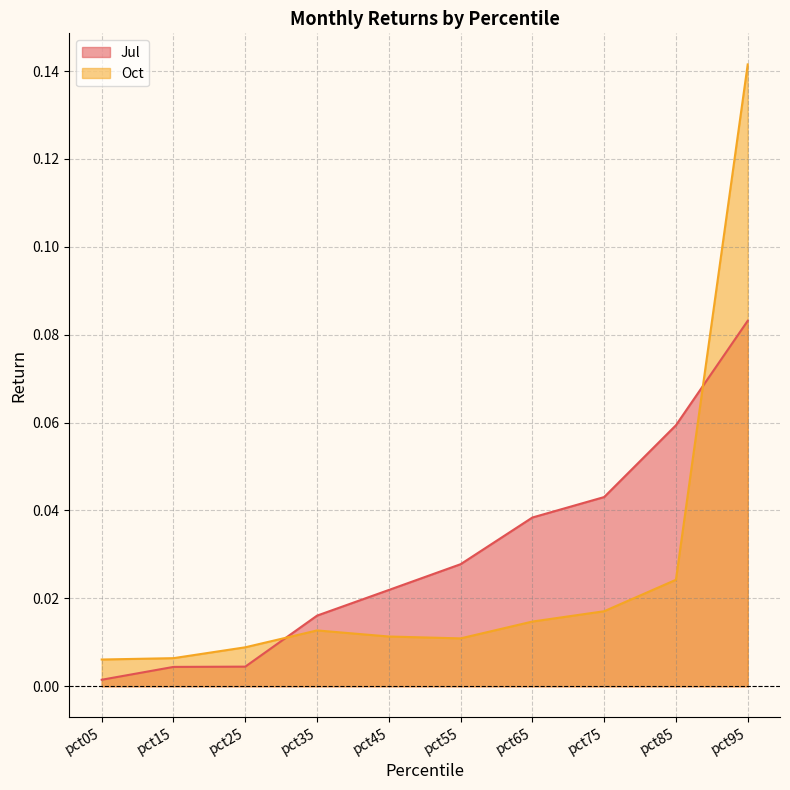

True or false: Oct has more than 0 interior local peaks.

True